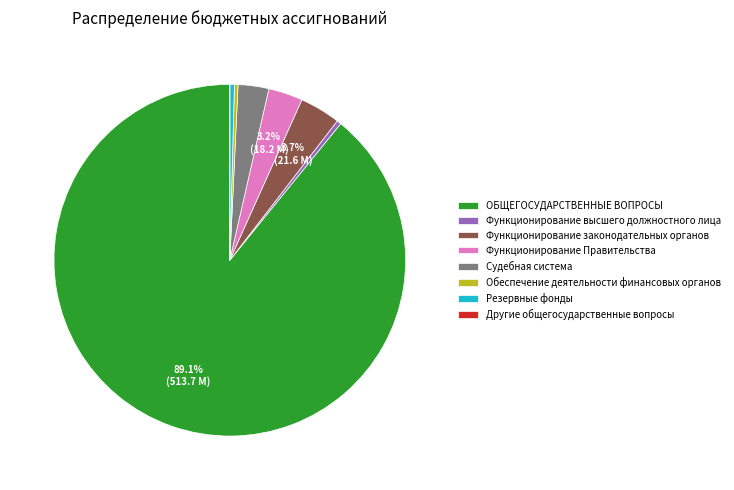

To the nearest percent, what percentage of the pie is Судебная система?

3%